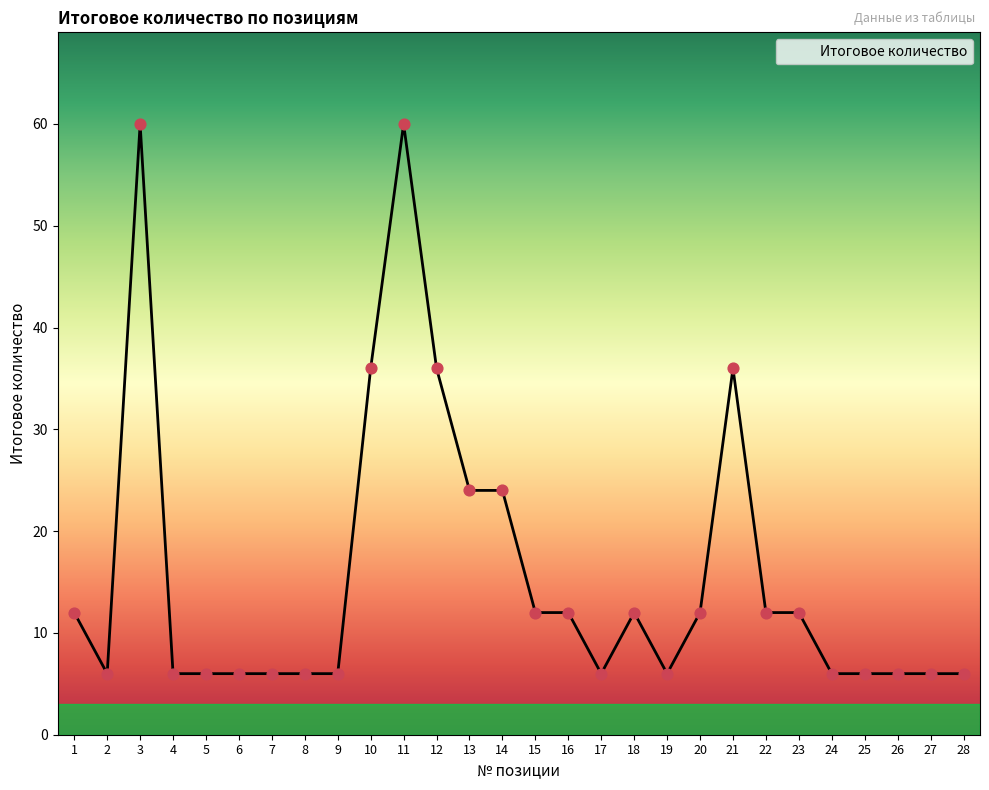

What is the change in value from 3 to 6?

-54